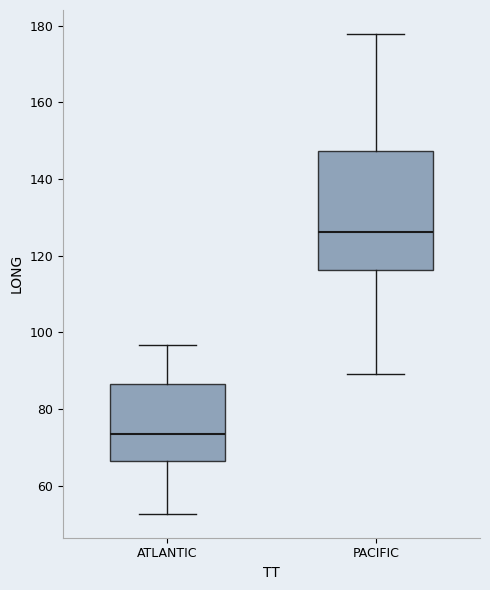

Reading left to right, read every box against the y-axis: the position of its median line, the range the box covers, and the ends of its whiskers. The values are not printed on the chart, so give them approximately, as read against the axis.

ATLANTIC: median 74, box 66 to 86, whiskers 52 to 96
PACIFIC: median 126, box 116 to 148, whiskers 90 to 178